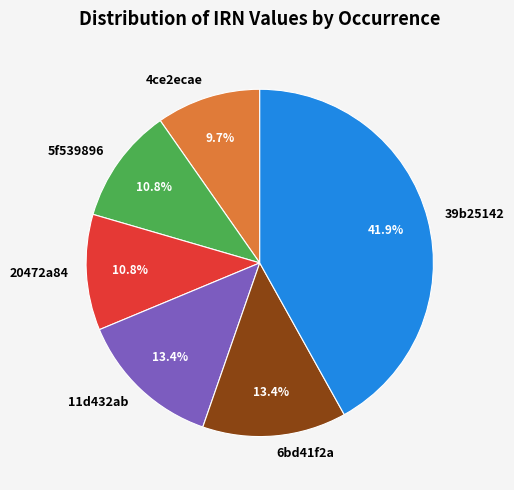

The 39b25142 slice represents 31% of the pie. True or false?

False